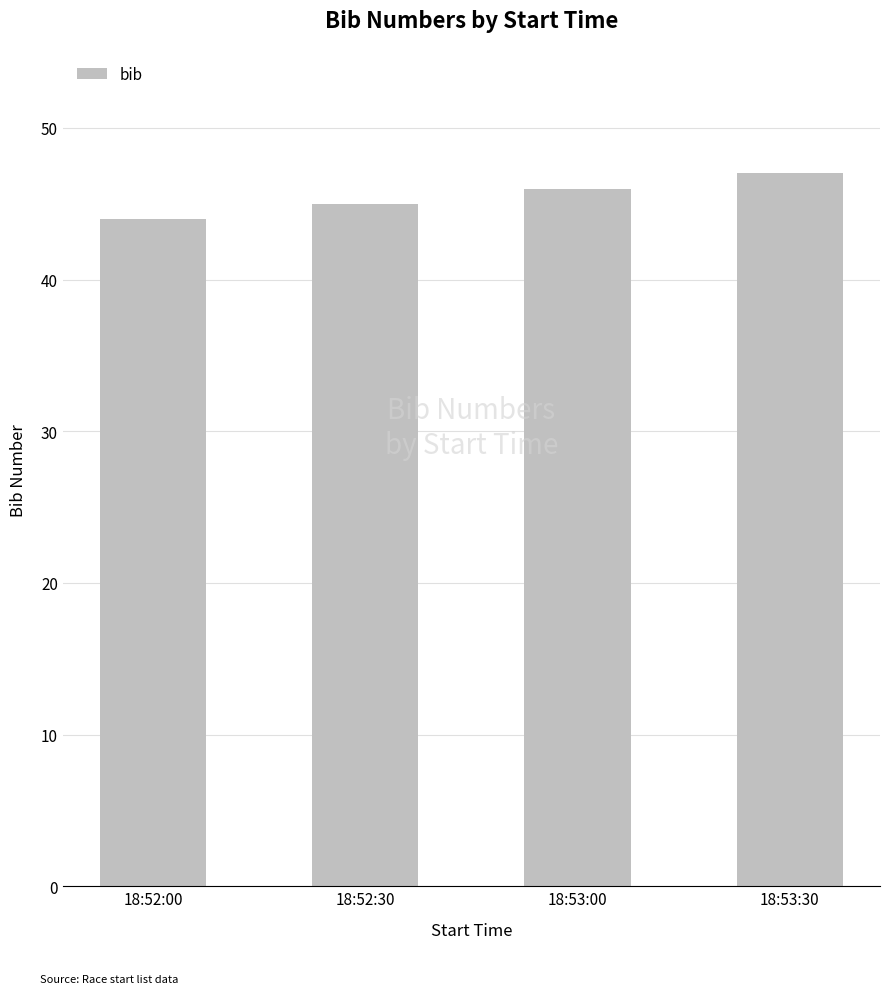

What is the average value?

46